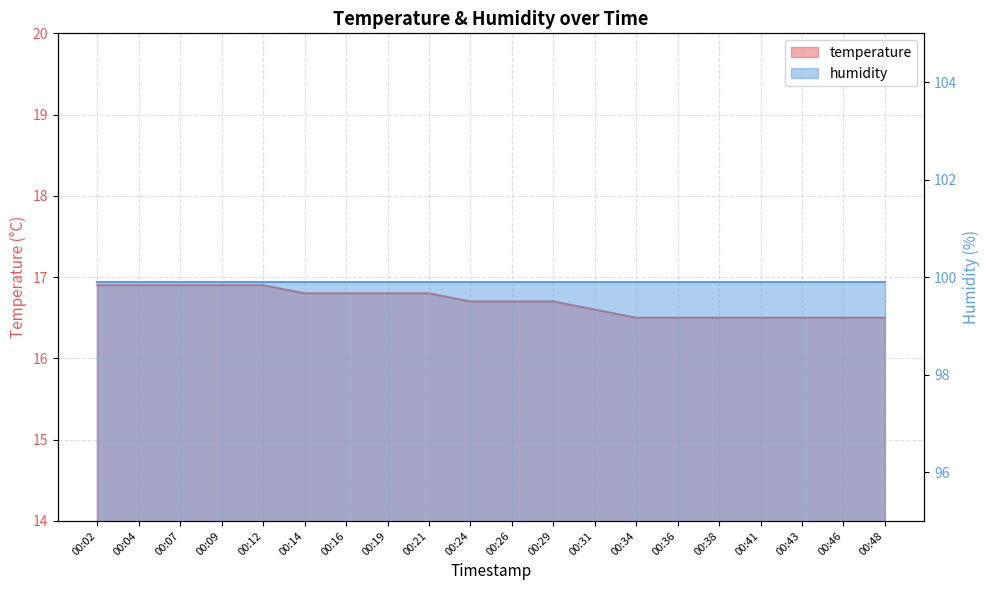

Approximately how many times larger is the value at 00:04 compared to 00:31?

1.0